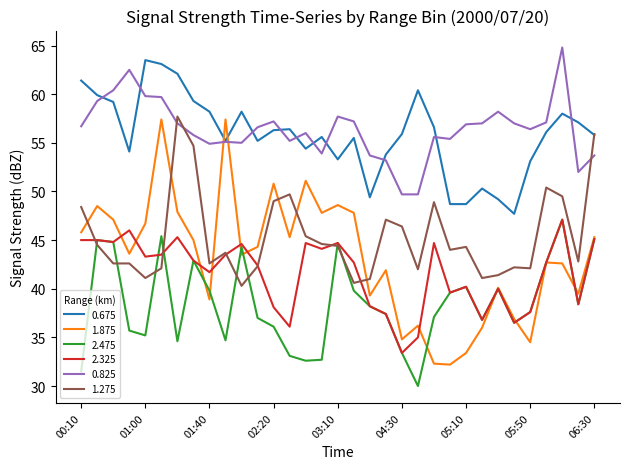

What is the minimum value shown in the chart?

30.0